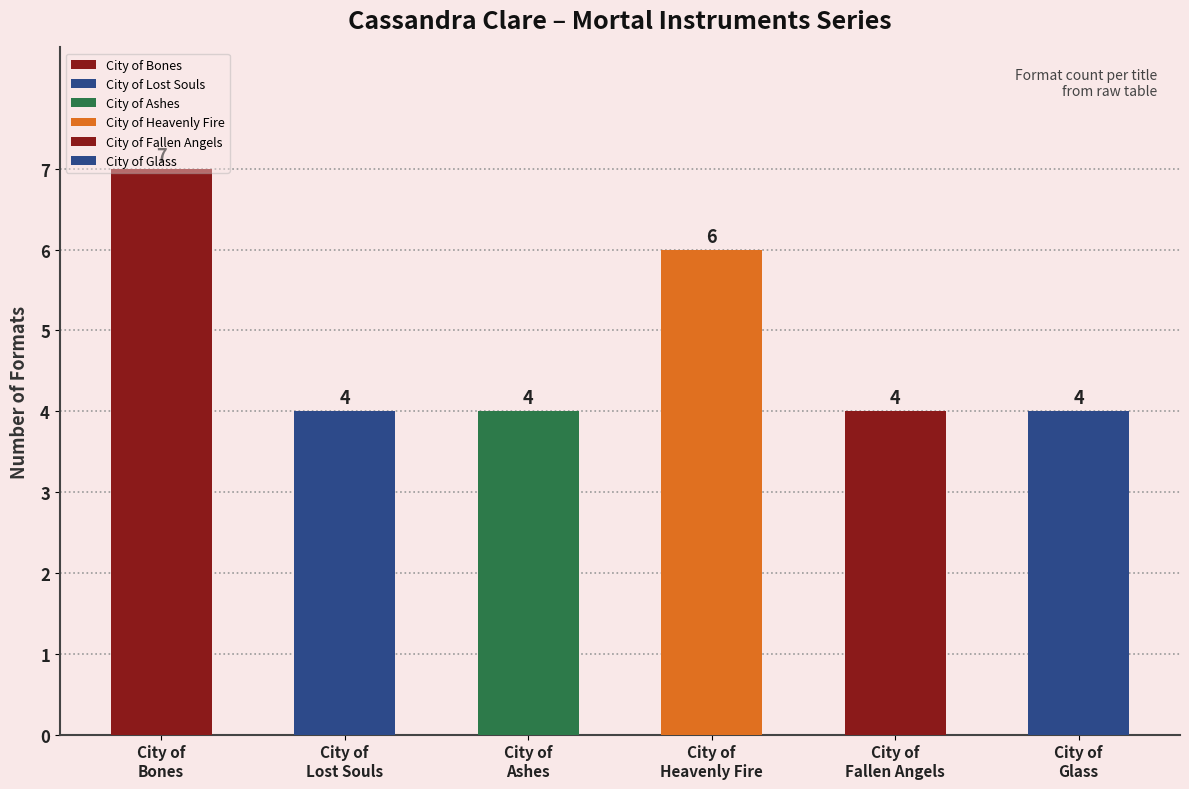

What is the smallest value displayed?

4